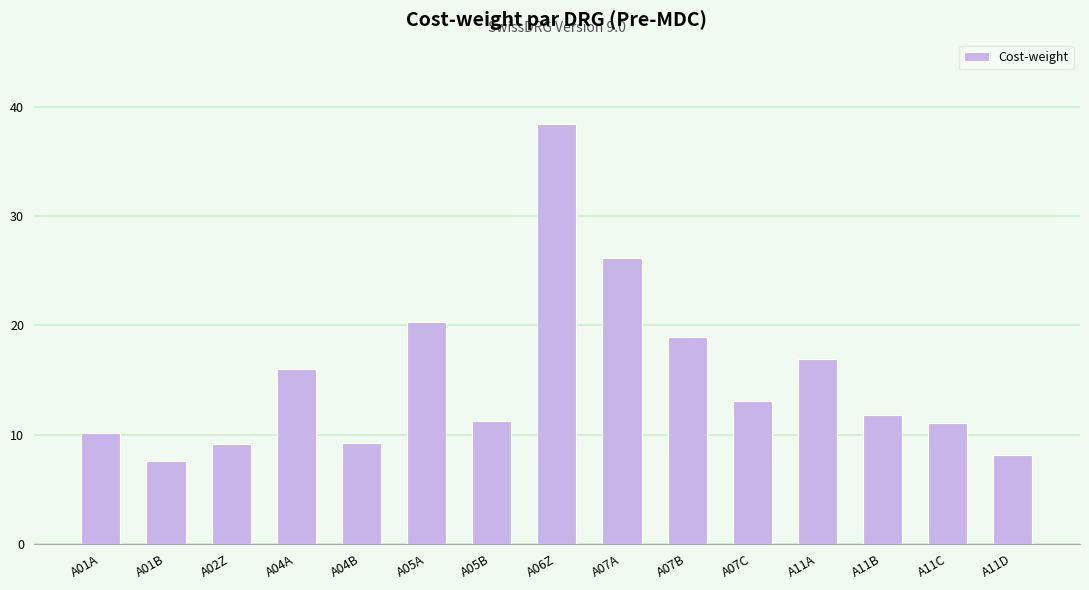

What is the change in value from A06Z to A11D?

-30.3